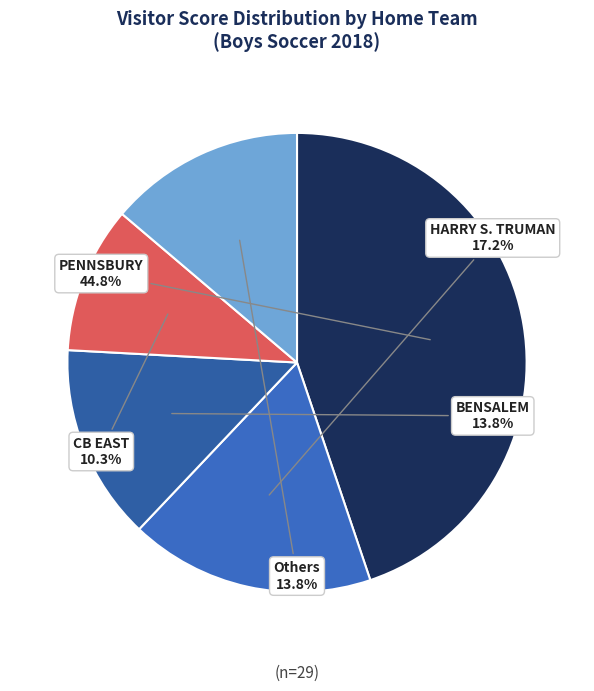

Which has a higher value, CB EAST or HARRY S. TRUMAN?

HARRY S. TRUMAN